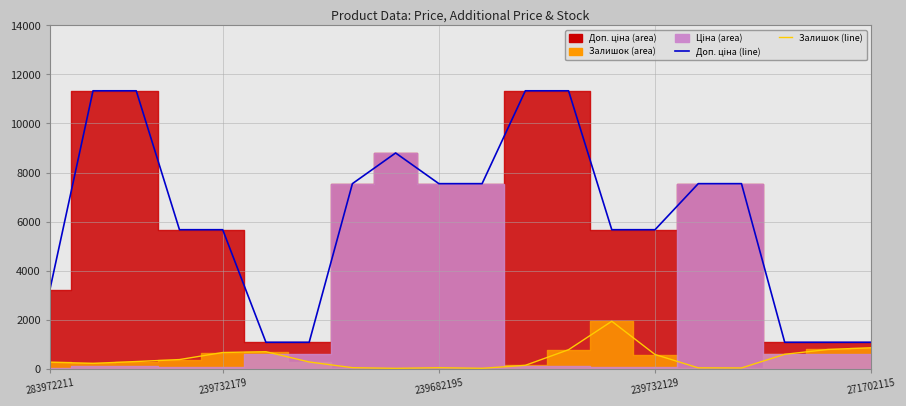

True or false: Queued (Доп. ціна line) has more than 1 interior local peaks.

False